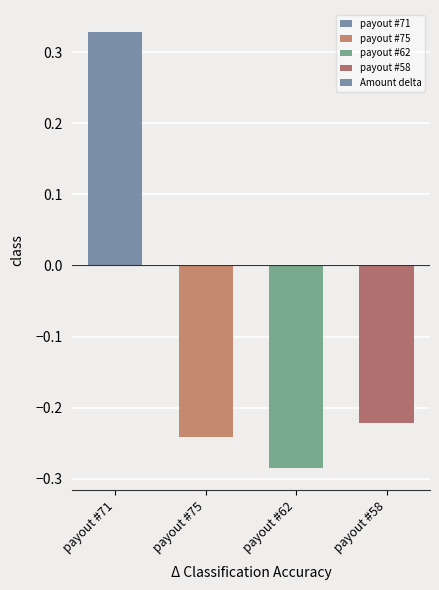

Are the bars horizontal?

No